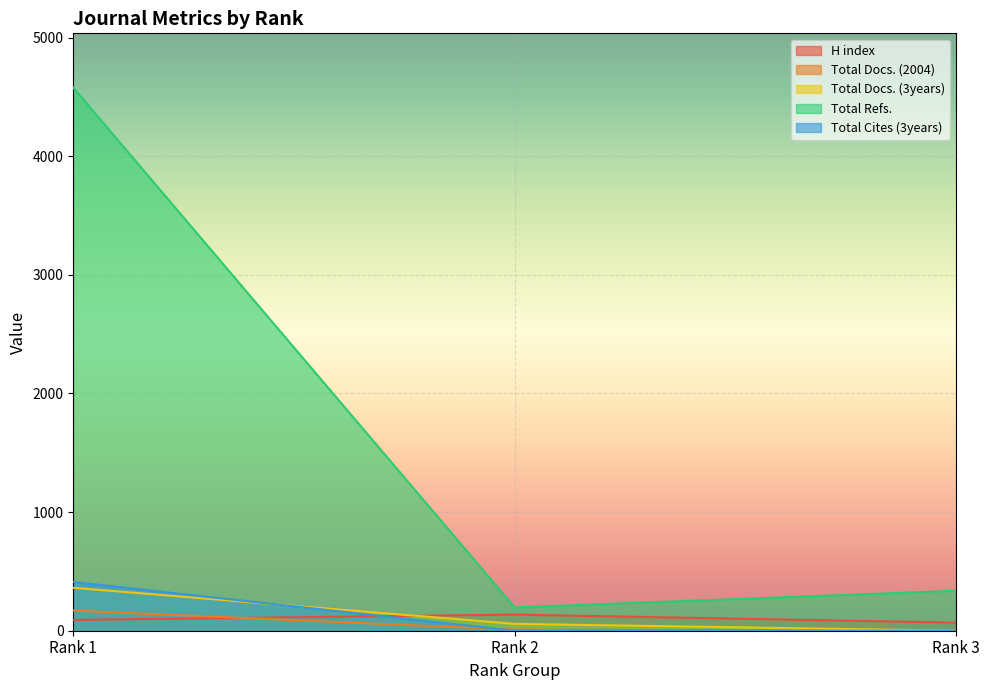

True or false: Total Docs. (2004) has a value of 6 at Rank 2.

False